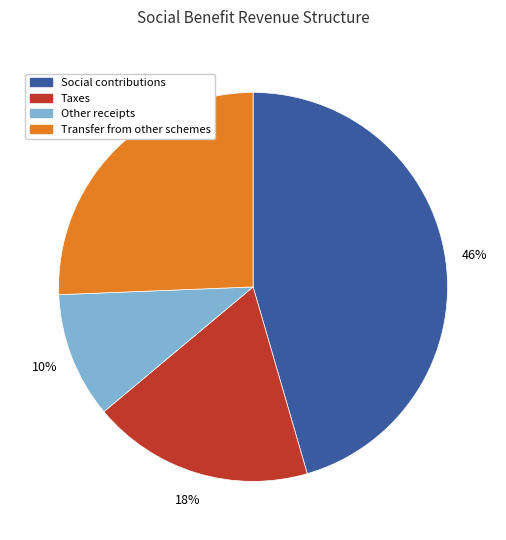

Is there any slice that represents more than half of the pie?

No